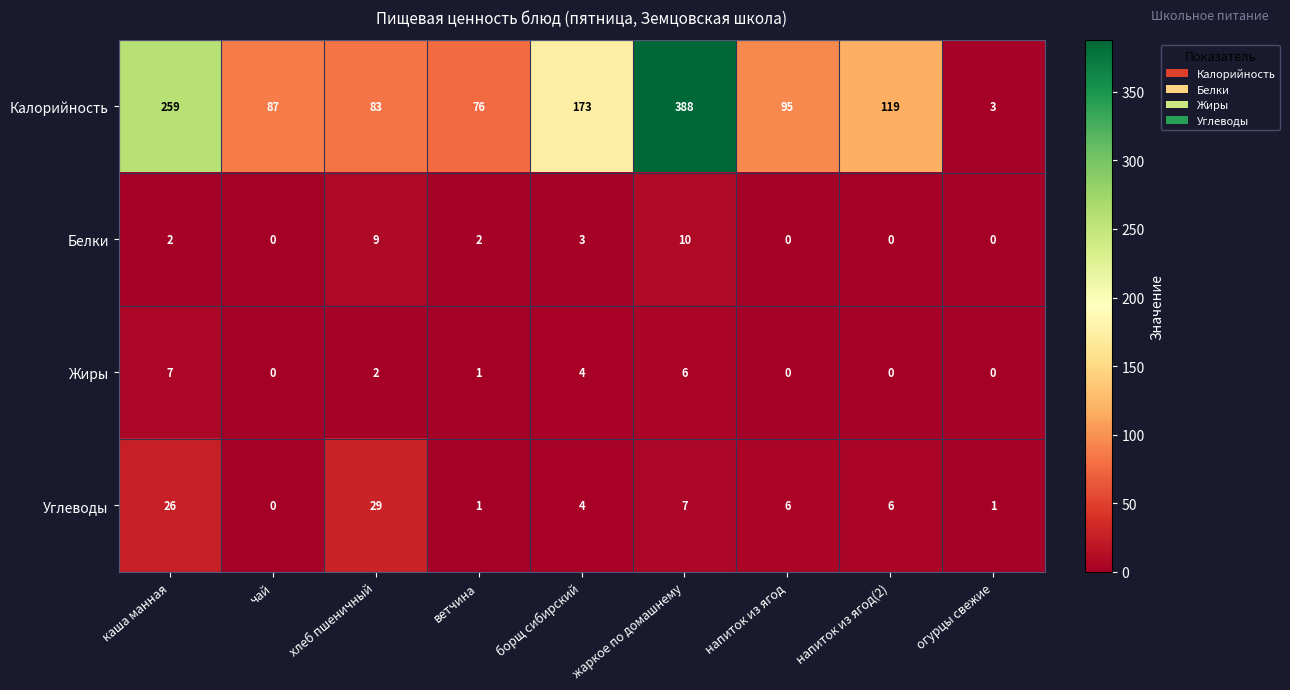

Count the number of data series in this chart.

4